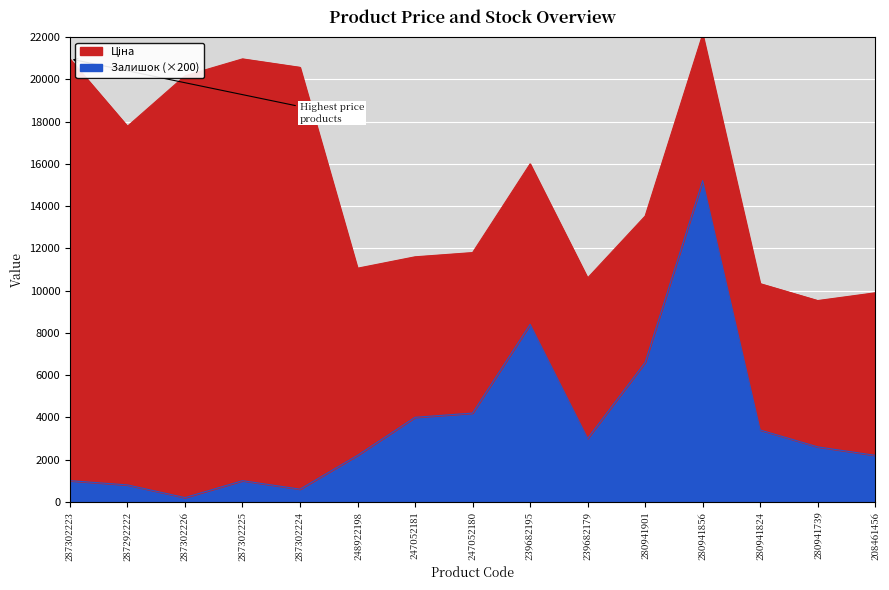

How many lines are shown in the chart?

1